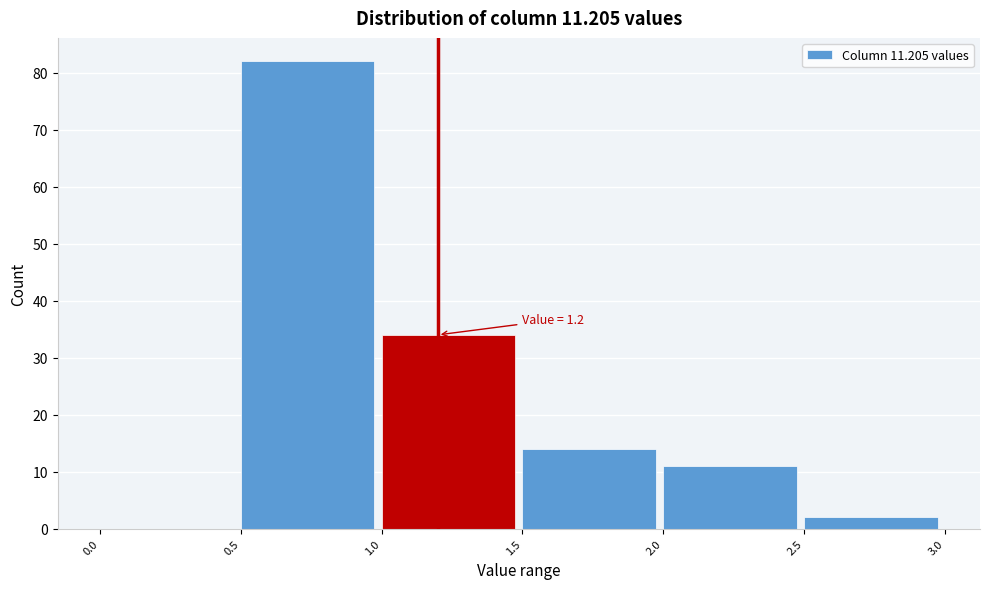

Over which range of the x-axis is the bar tallest?

0.5 to 1.0